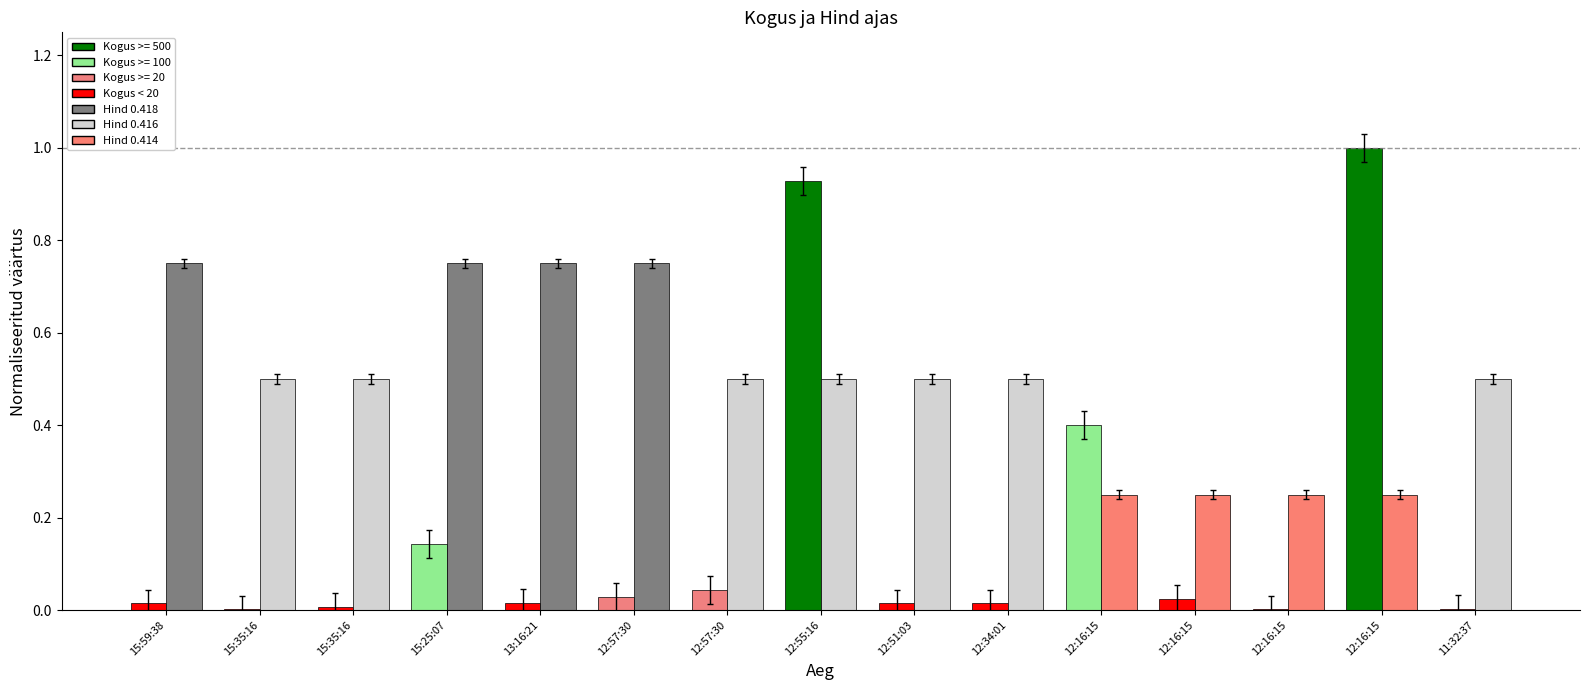

What is the label of the 9th bar from the left?

12:51:03